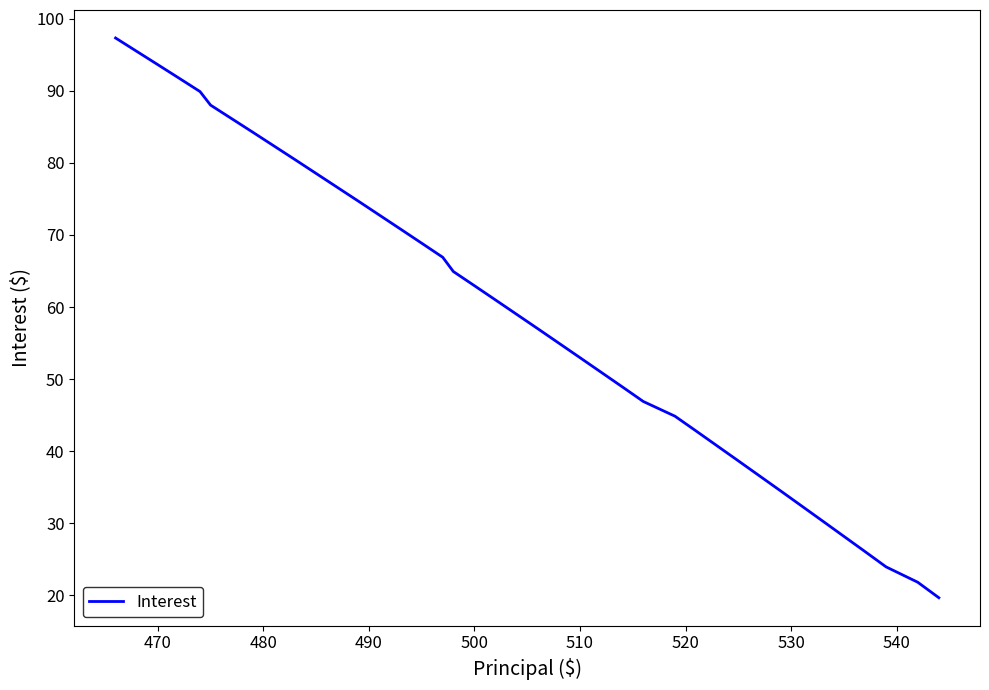

What is the greatest value displayed?

97.3